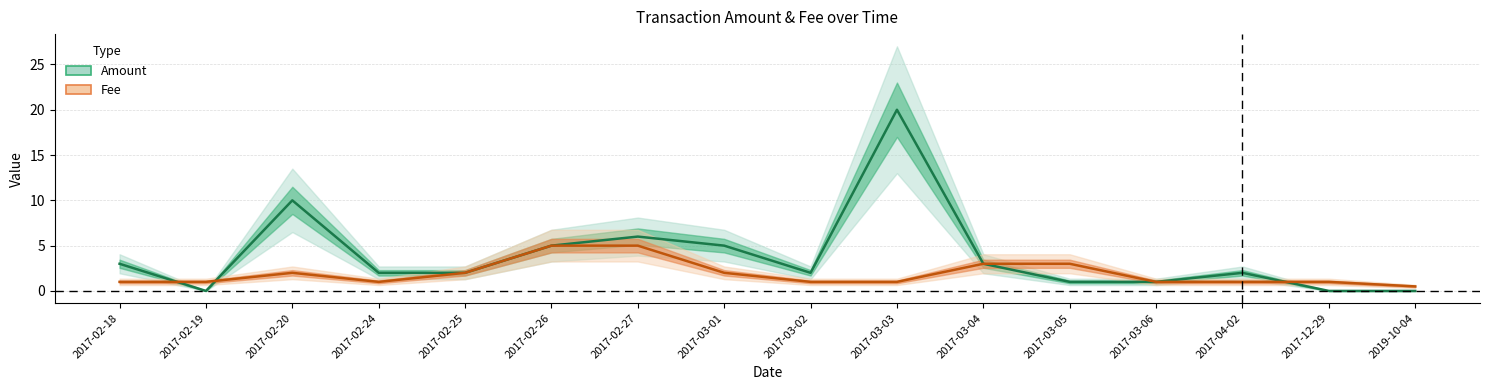

The value of Amount at 2017-12-29 is 0.0. True or false?

False